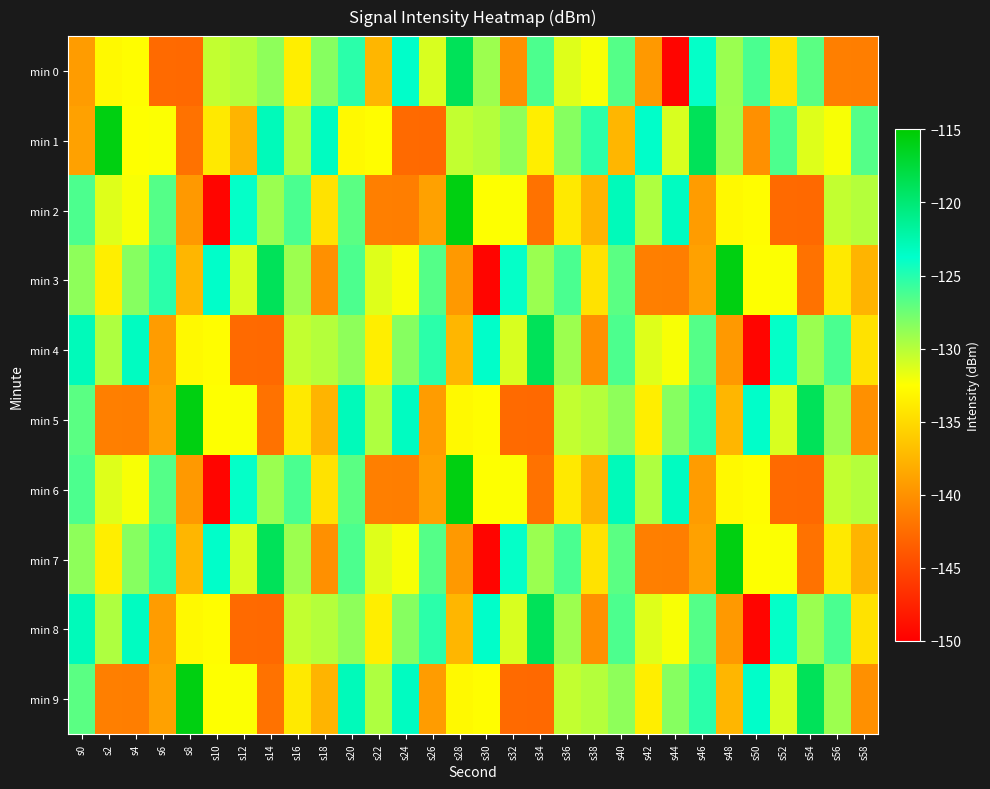

At which category does the chart reach its minimum across all series?

s44